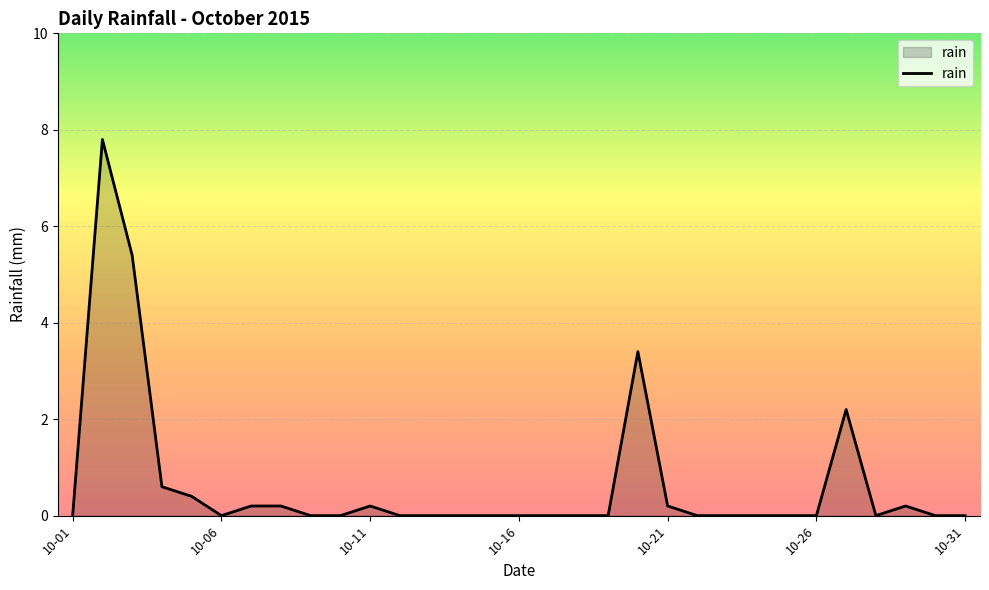

What is the maximum value shown in the chart?

7.8